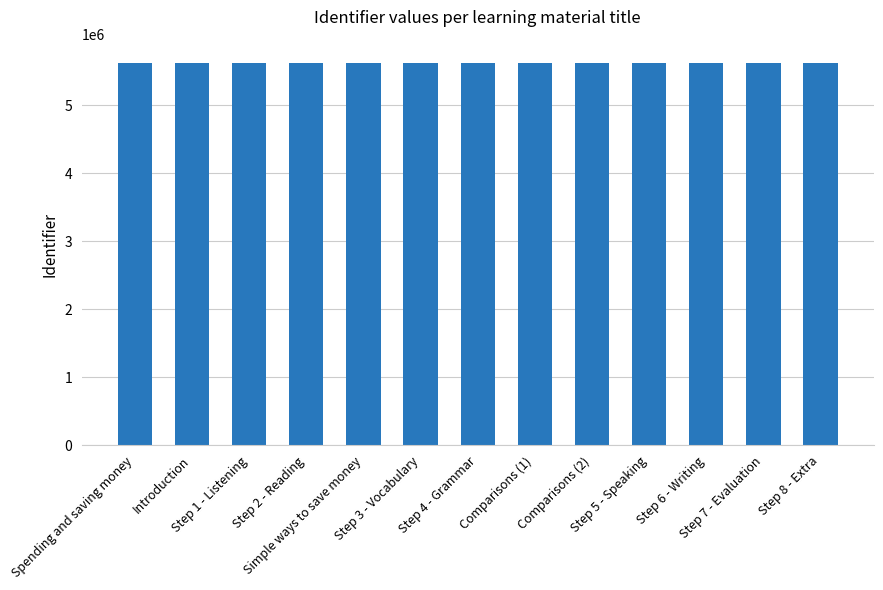

What is the maximum value shown in the chart?

5621094